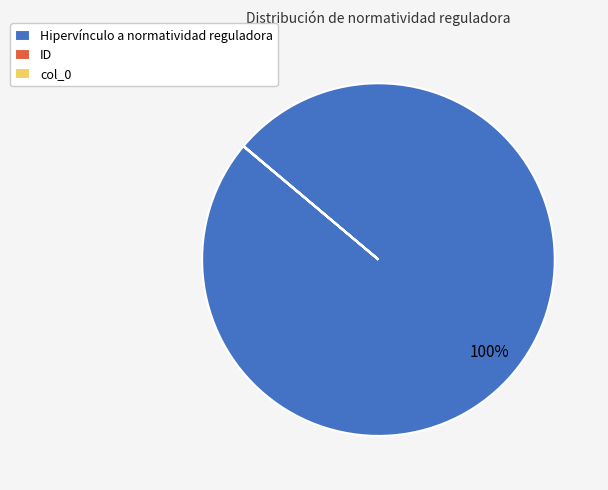

Does Hipervínculo a normatividad reguladora account for over 50% of the chart?

Yes